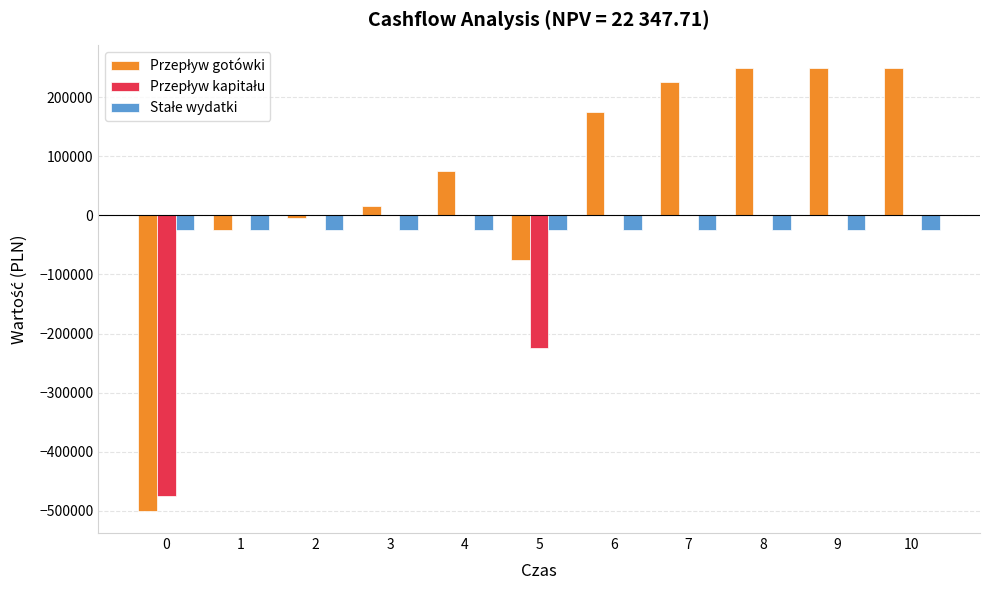

Does the chart contain stacked bars?

No